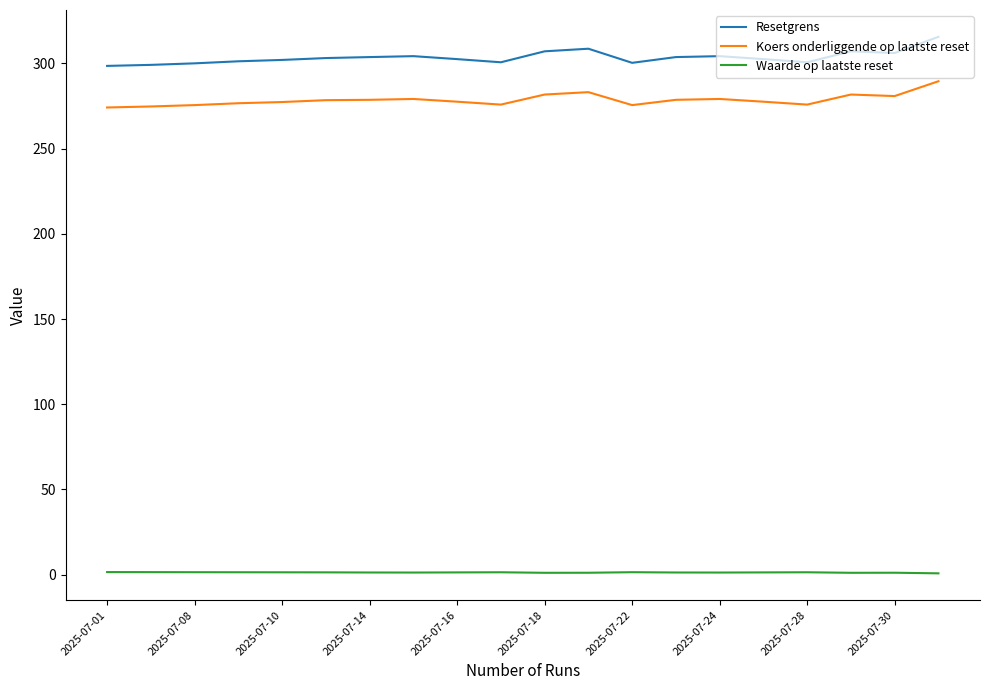

What is the maximum value shown in the chart?

315.6